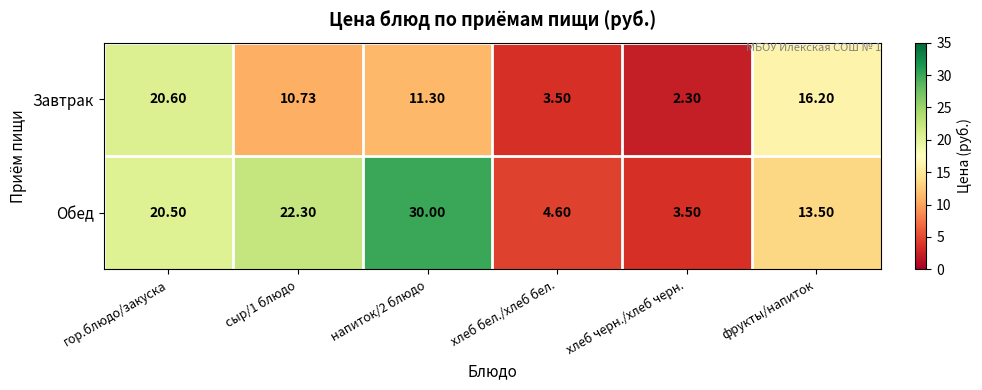

What is the difference between the highest and lowest values at хлеб бел./хлеб бел.?

1.1